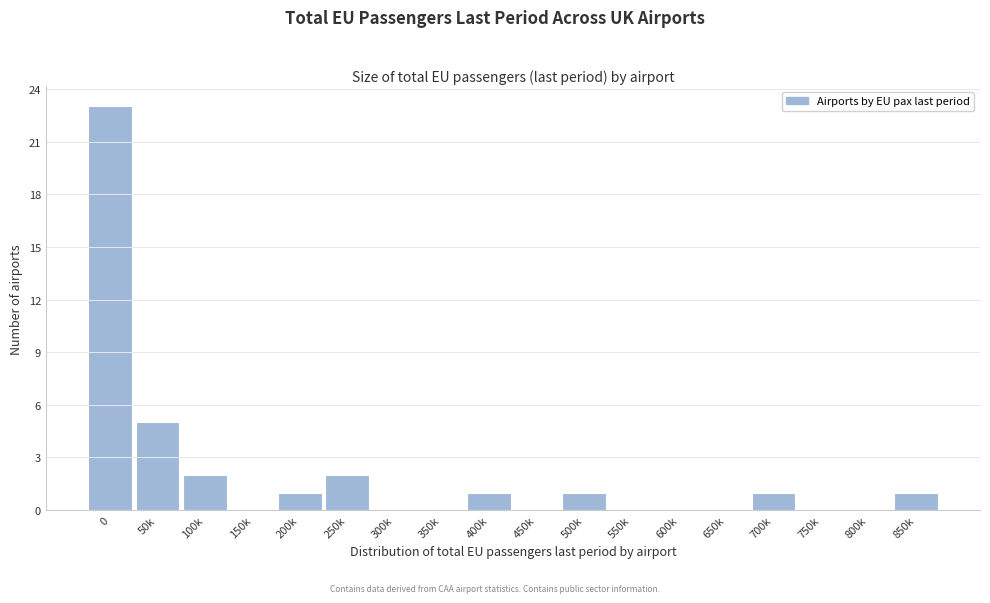

Reading right to left, what are all the values shown in this chart?

850k=1	800k=0	750k=0	700k=1	650k=0	600k=0	550k=0	500k=1	450k=0	400k=1	350k=0	300k=0	250k=2	200k=1	150k=0	100k=2	50k=5	0=23